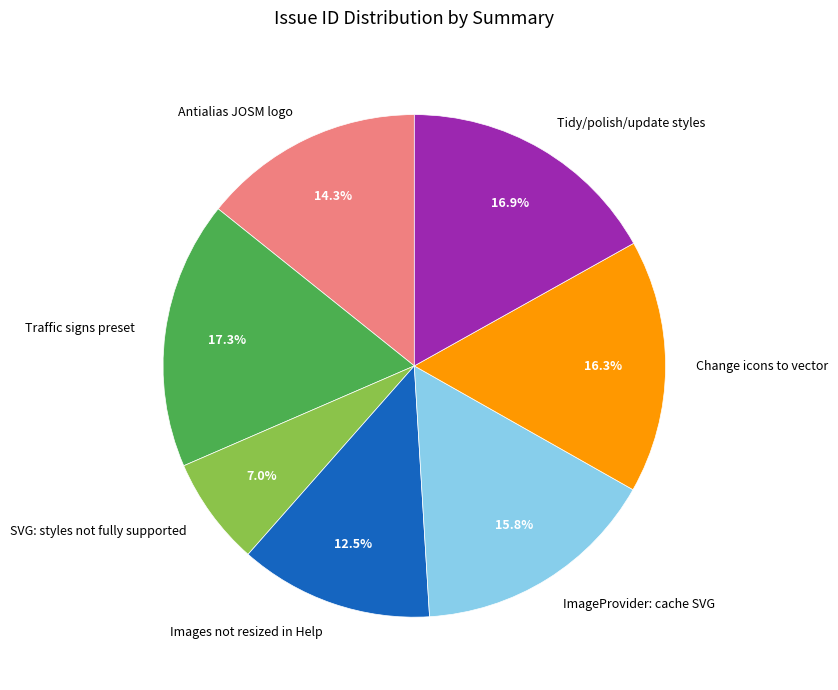

Is there any slice that represents more than half of the pie?

No